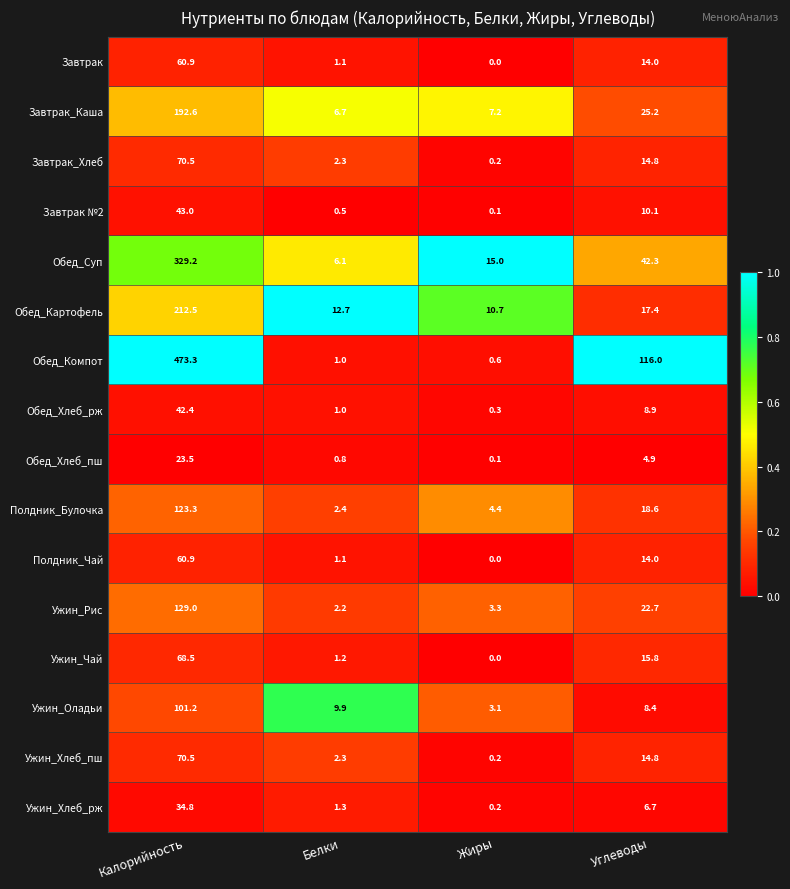

At which category is the sum across all series the highest?

Калорийность